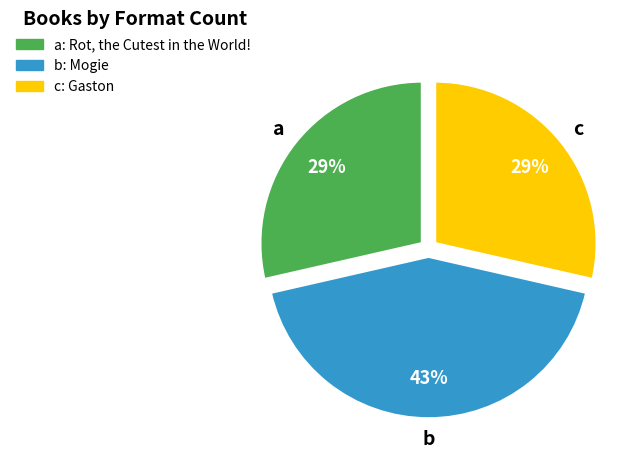

To the nearest percent, what is the average slice percentage?

33%